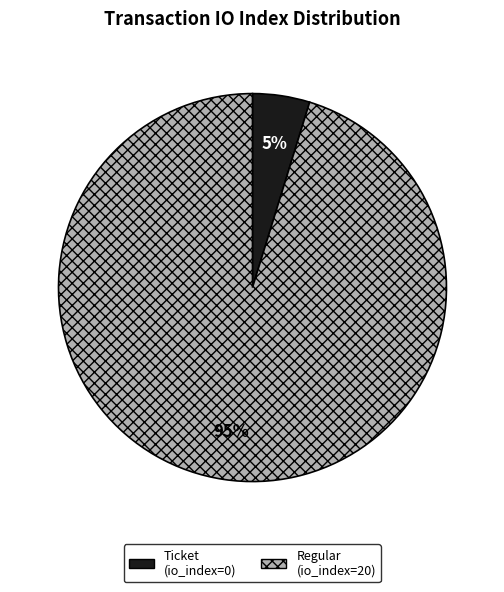

Count the number of slices in the pie.

2